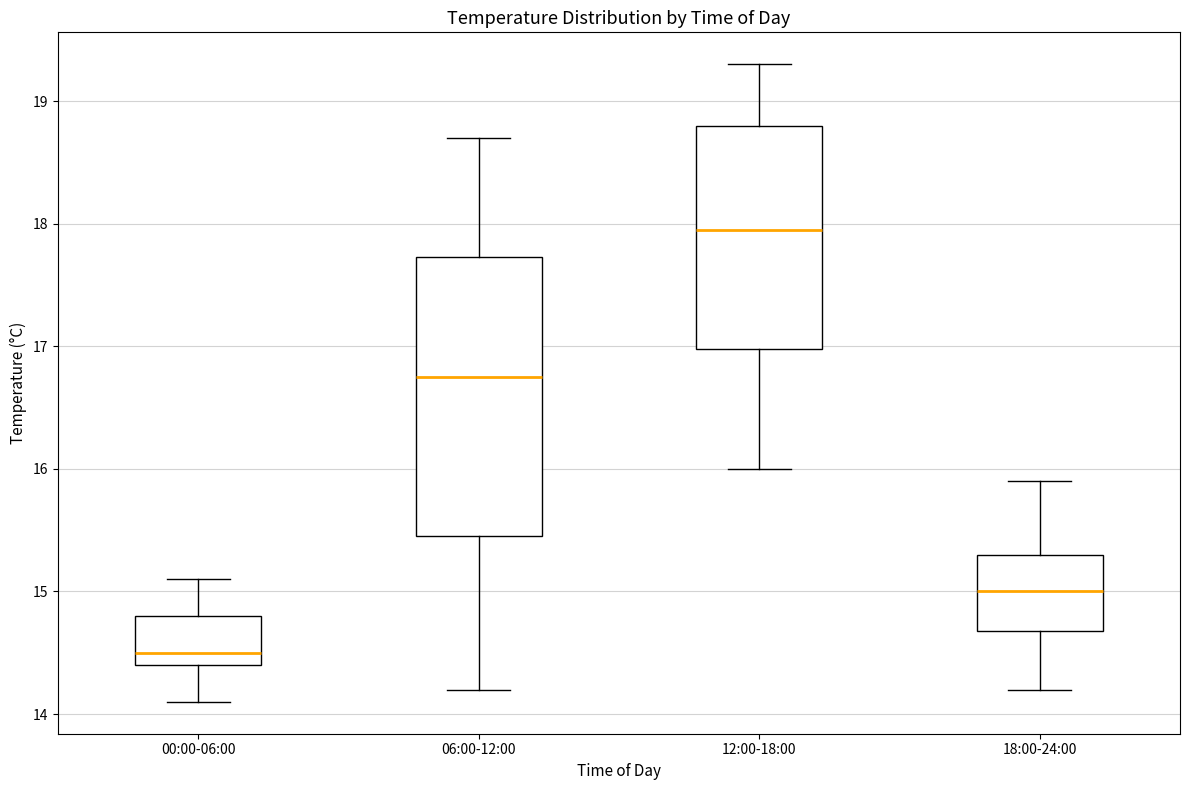

Where does the median line of the box for 12:00-18:00 sit on the y-axis? The values are not printed on the chart, so give them approximately, as read against the axis.

18.0